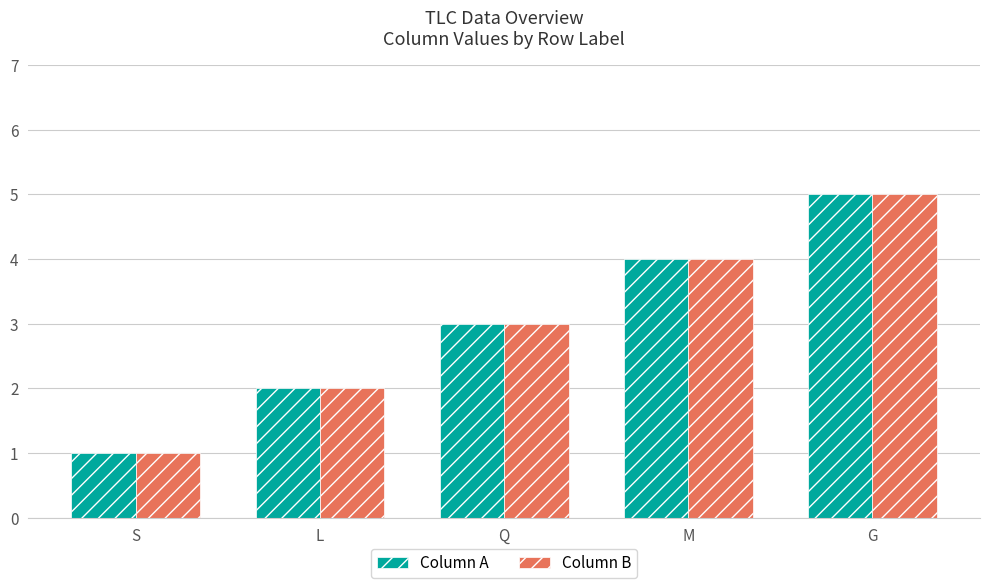

How many distinct data groups are displayed?

2